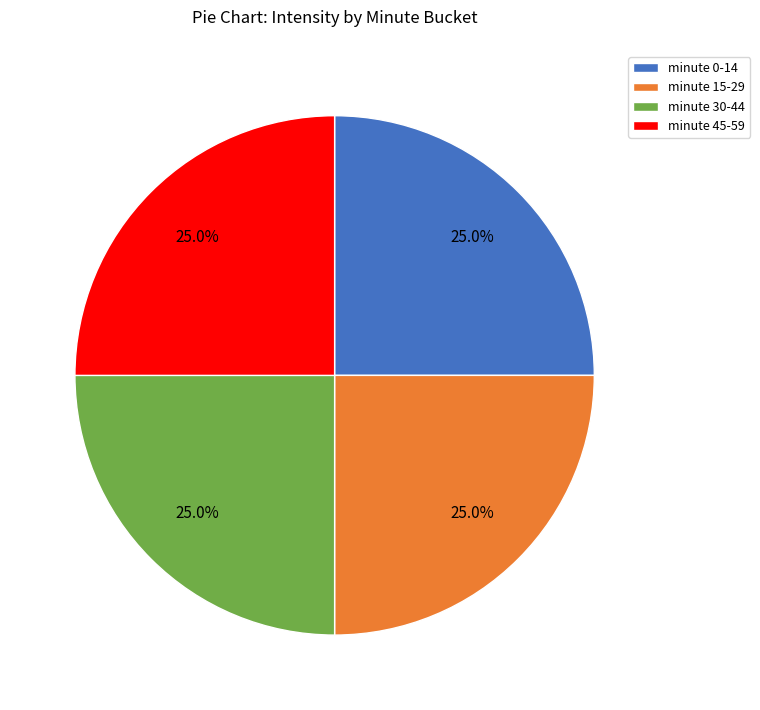

What is the ratio of the value at minute 0-14 to the value at minute 15-29?

1.0